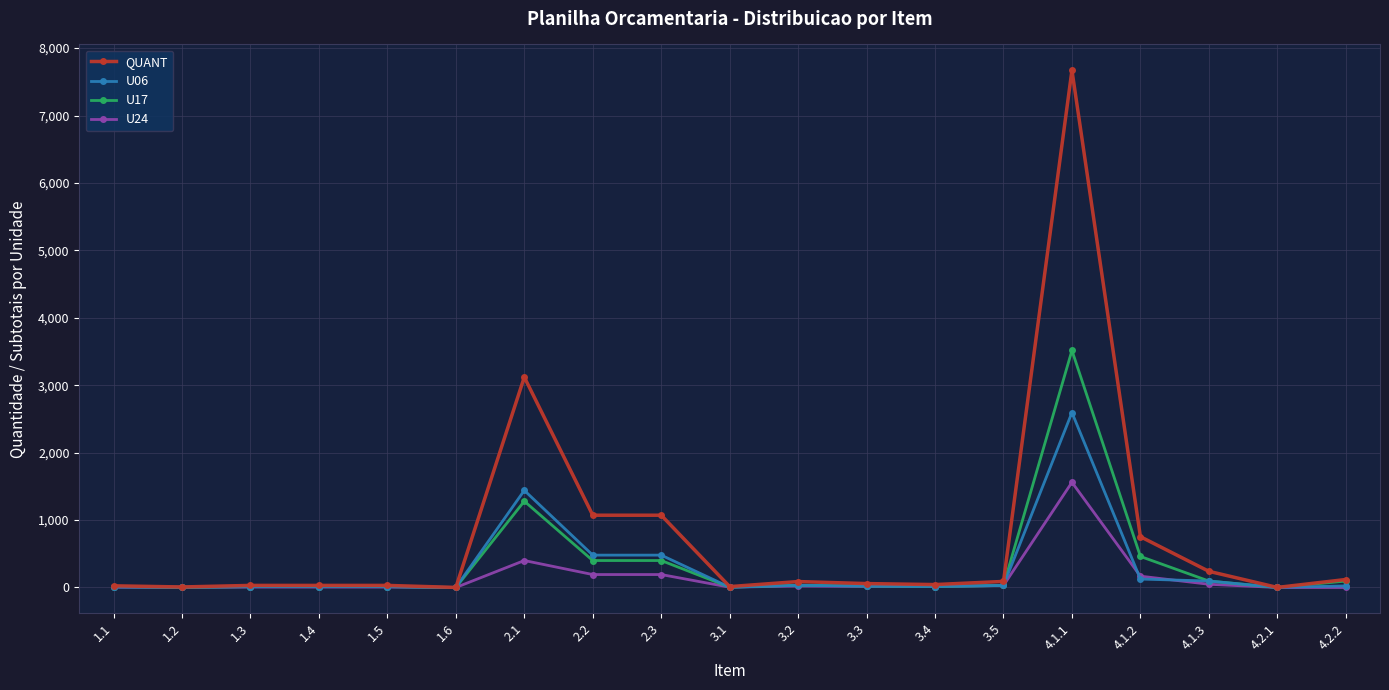

At which category does the chart reach its peak across all series?

4.1.1